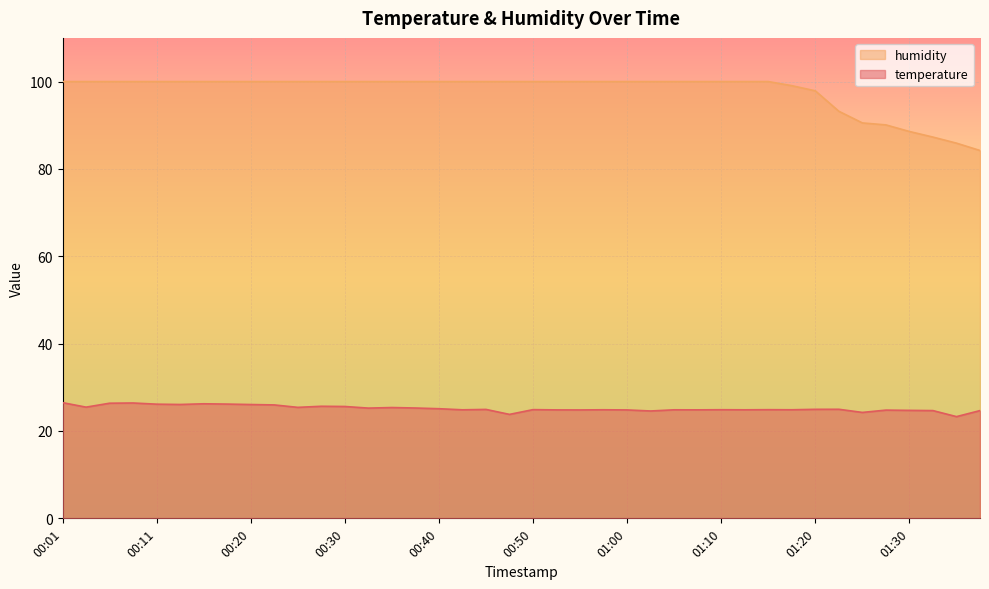

What is the spread (max minus min) of values at 00:40?

74.9